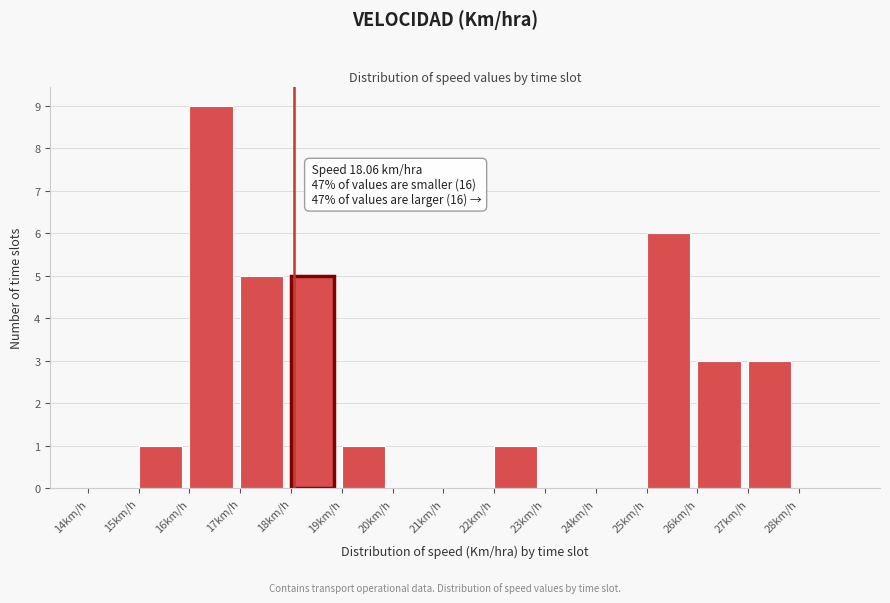

Which range on the x-axis has the tallest bar?

16 to 17